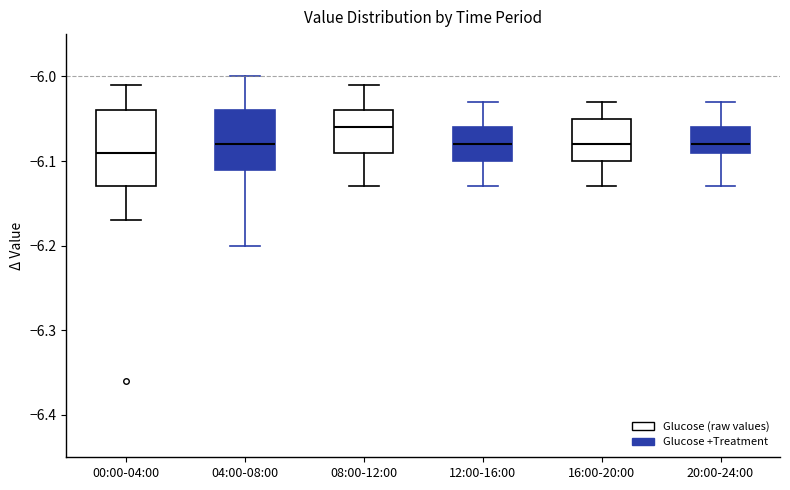

Reading left to right, read every box against the y-axis: the position of its median line, the range the box covers, and the ends of its whiskers. The values are not printed on the chart, so give them approximately, as read against the axis.

00:00-04:00: median -6.09, box -6.13 to -6.04, whiskers -6.17 to -6.01
04:00-08:00: median -6.08, box -6.11 to -6.04, whiskers -6.20 to -6.00
08:00-12:00: median -6.06, box -6.09 to -6.04, whiskers -6.13 to -6.01
12:00-16:00: median -6.08, box -6.10 to -6.06, whiskers -6.13 to -6.03
16:00-20:00: median -6.08, box -6.10 to -6.05, whiskers -6.13 to -6.03
20:00-24:00: median -6.08, box -6.09 to -6.06, whiskers -6.13 to -6.03